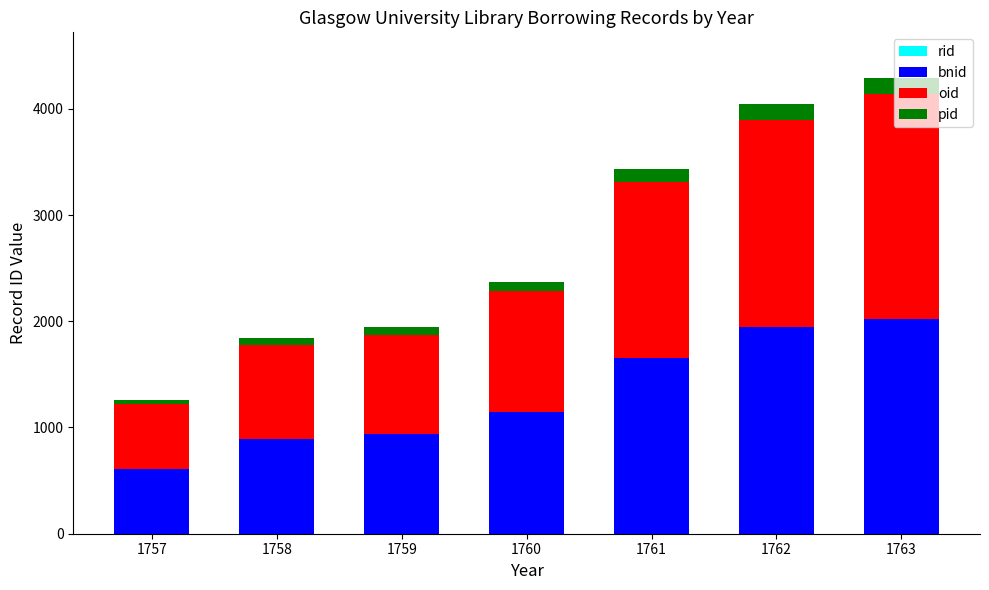

Count the number of data series in this chart.

4